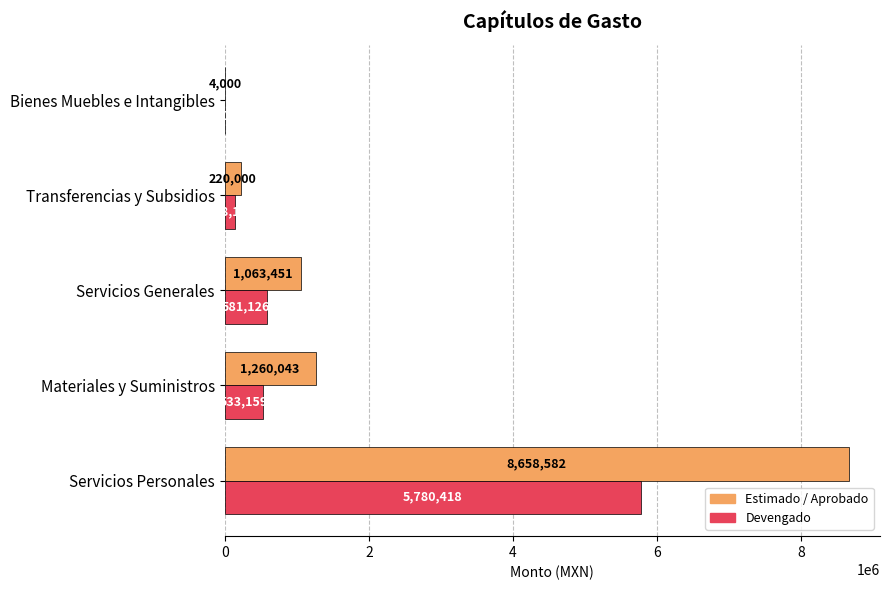

Where is Estimado / Aprobado nearest to the value 4331291?

Materiales y Suministros